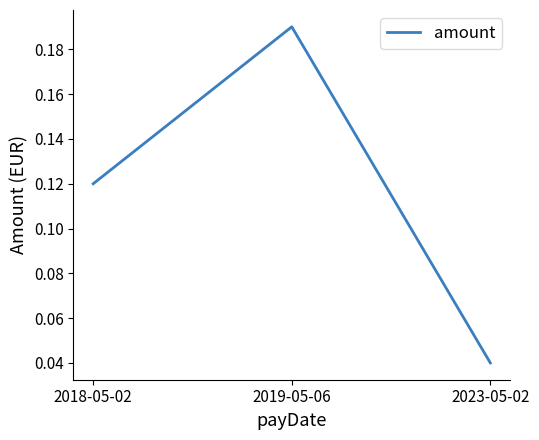

What position from the right is 2018-05-02?

3